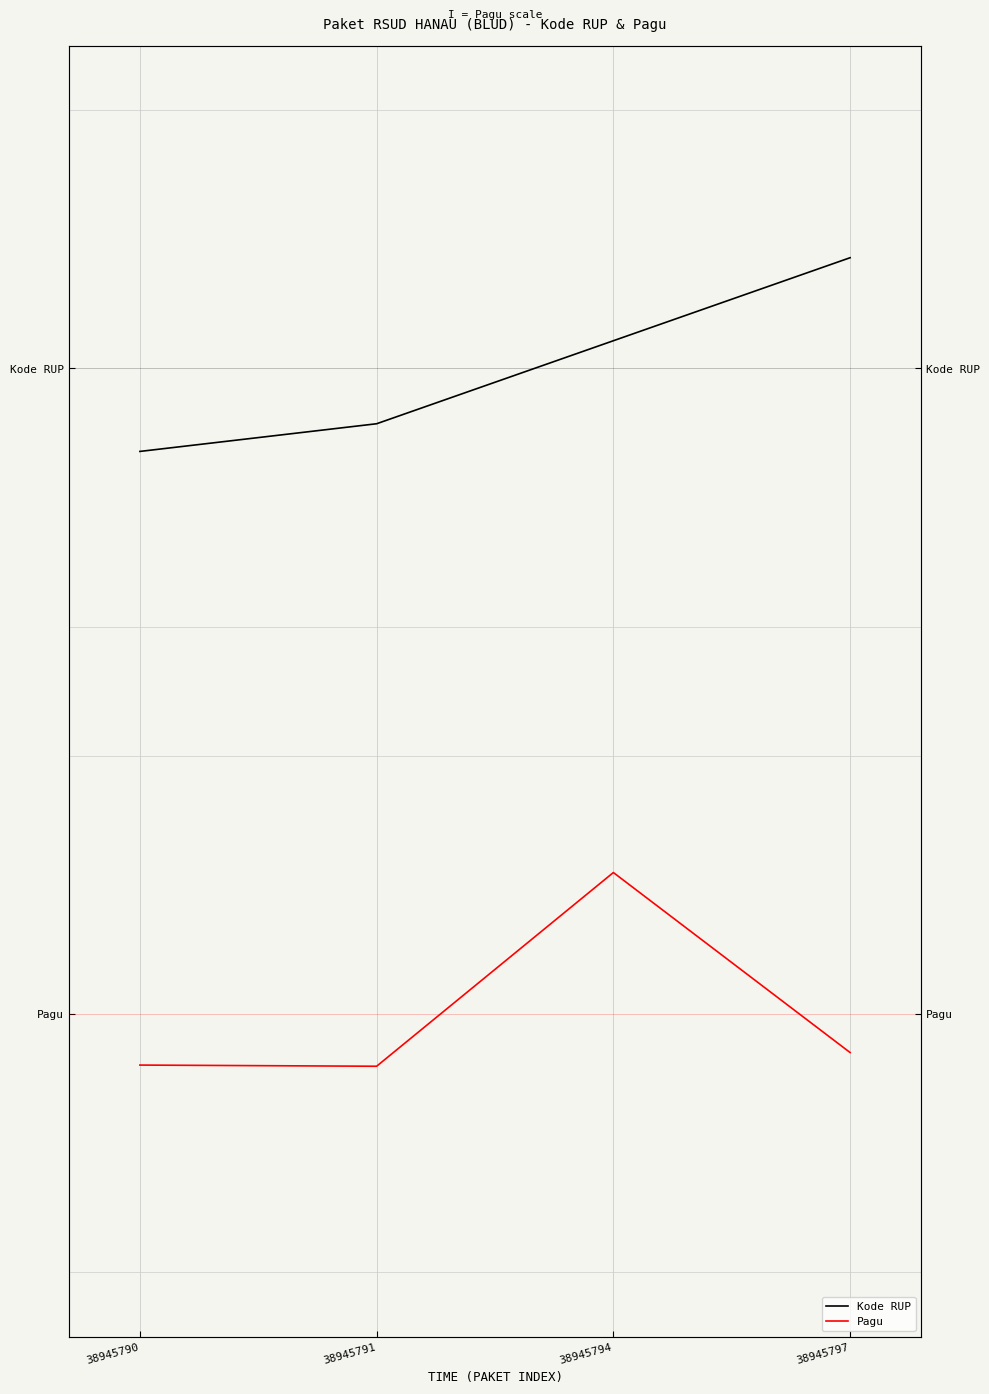

Reading left to right, transcribe all the data shown in this chart.

Kode RUP: 0.7	0.7	0.8	0.8
Pagu: 0.2	0.2	0.4	0.2